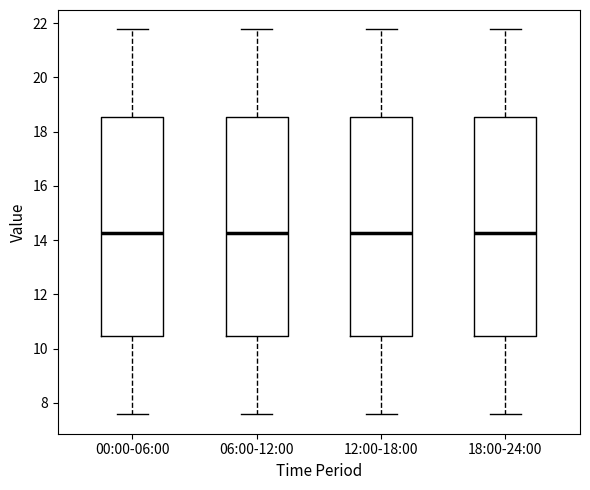

Reading left to right, read every box against the y-axis: the position of its median line, the range the box covers, and the ends of its whiskers. The values are not printed on the chart, so give them approximately, as read against the axis.

00:00-06:00: median 14.2, box 10.4 to 18.6, whiskers 7.6 to 21.8
06:00-12:00: median 14.2, box 10.4 to 18.6, whiskers 7.6 to 21.8
12:00-18:00: median 14.2, box 10.4 to 18.6, whiskers 7.6 to 21.8
18:00-24:00: median 14.2, box 10.4 to 18.6, whiskers 7.6 to 21.8